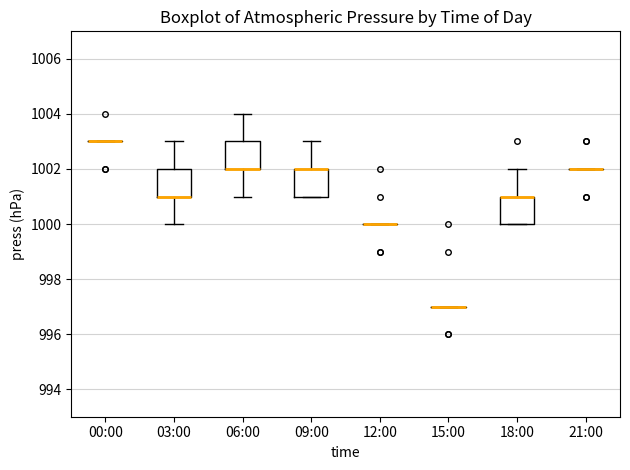

Reading left to right, read every box against the y-axis: the position of its median line, the range the box covers, and the ends of its whiskers. The values are not printed on the chart, so give them approximately, as read against the axis.

00:00: box collapsed to a line at 1003, whiskers 1003 to 1003
03:00: median 1001 (drawn on the box's lower edge), box 1001 to 1002, whiskers 1000 to 1003
06:00: median 1002 (drawn on the box's lower edge), box 1002 to 1003, whiskers 1001 to 1004
09:00: median 1002 (drawn on the box's upper edge), box 1001 to 1002, whiskers 1001 to 1003
12:00: box collapsed to a line at 1000, whiskers 1000 to 1000
15:00: box collapsed to a line at 997, whiskers 997 to 997
18:00: median 1001 (drawn on the box's upper edge), box 1000 to 1001, whiskers 1000 to 1002
21:00: box collapsed to a line at 1002, whiskers 1002 to 1002